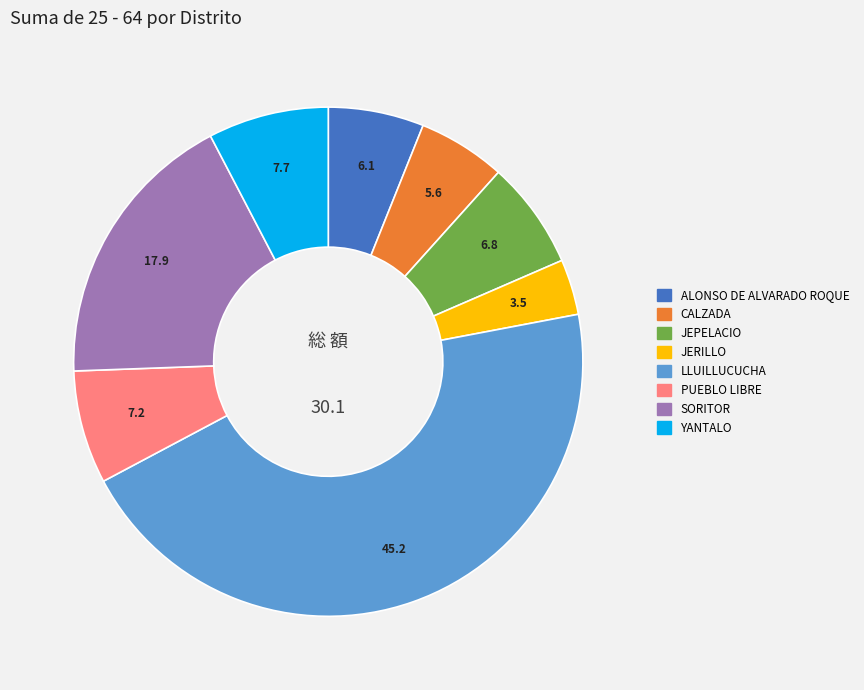

Do PUEBLO LIBRE and YANTALO together represent more than half of the pie?

No